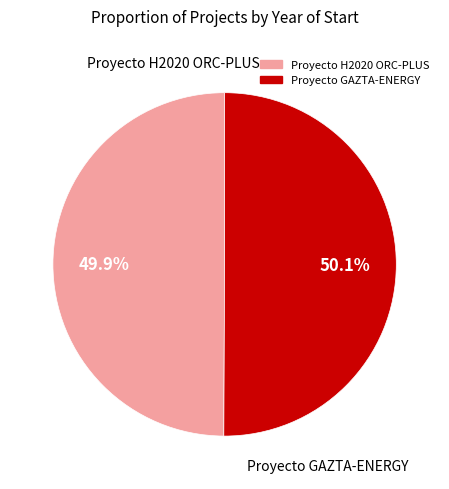

To the nearest percent, what is the combined percentage of Proyecto H2020 ORC-PLUS and Proyecto GAZTA-ENERGY?

100%